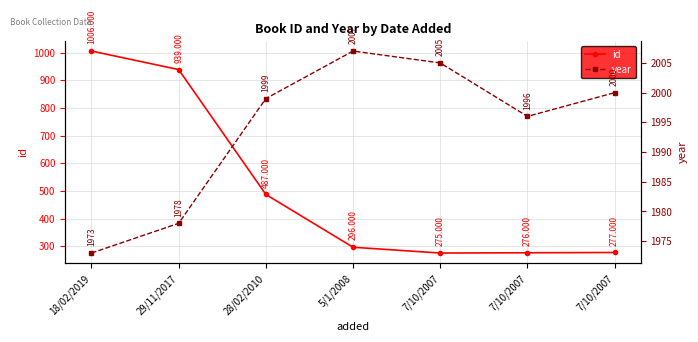

Where is the first local minimum for id?

7/10/2007